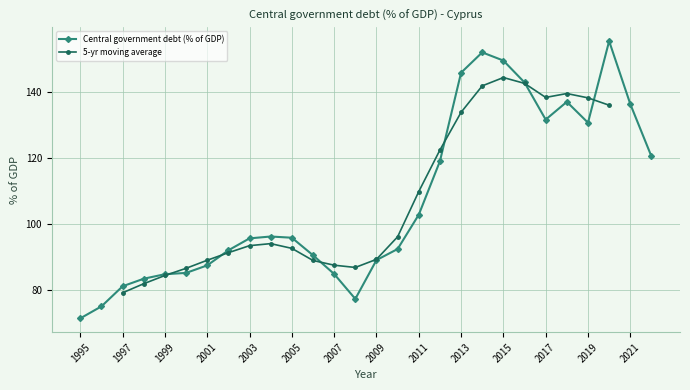

Where is the data nearest to the value 113?

2012